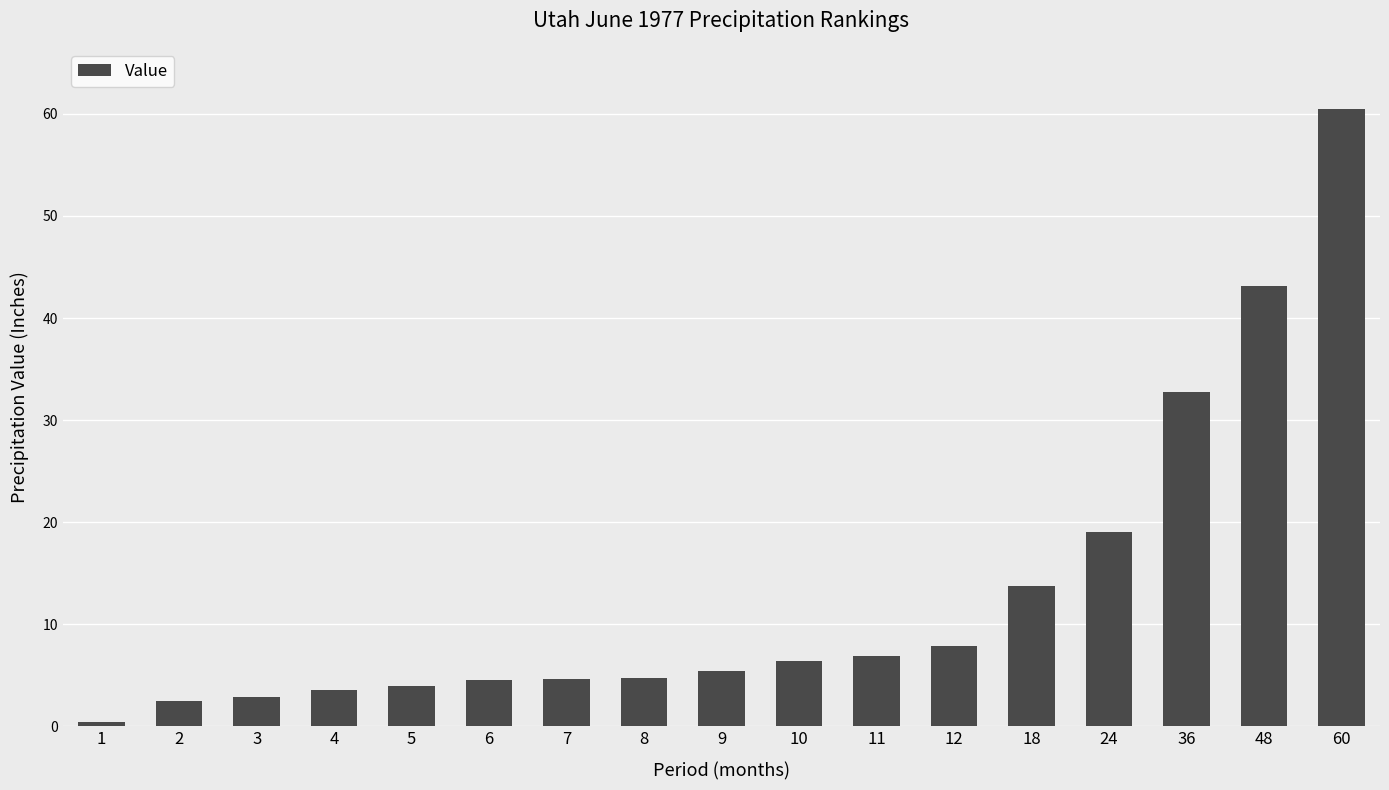

What is the difference between the values at 7 and 3?

1.8